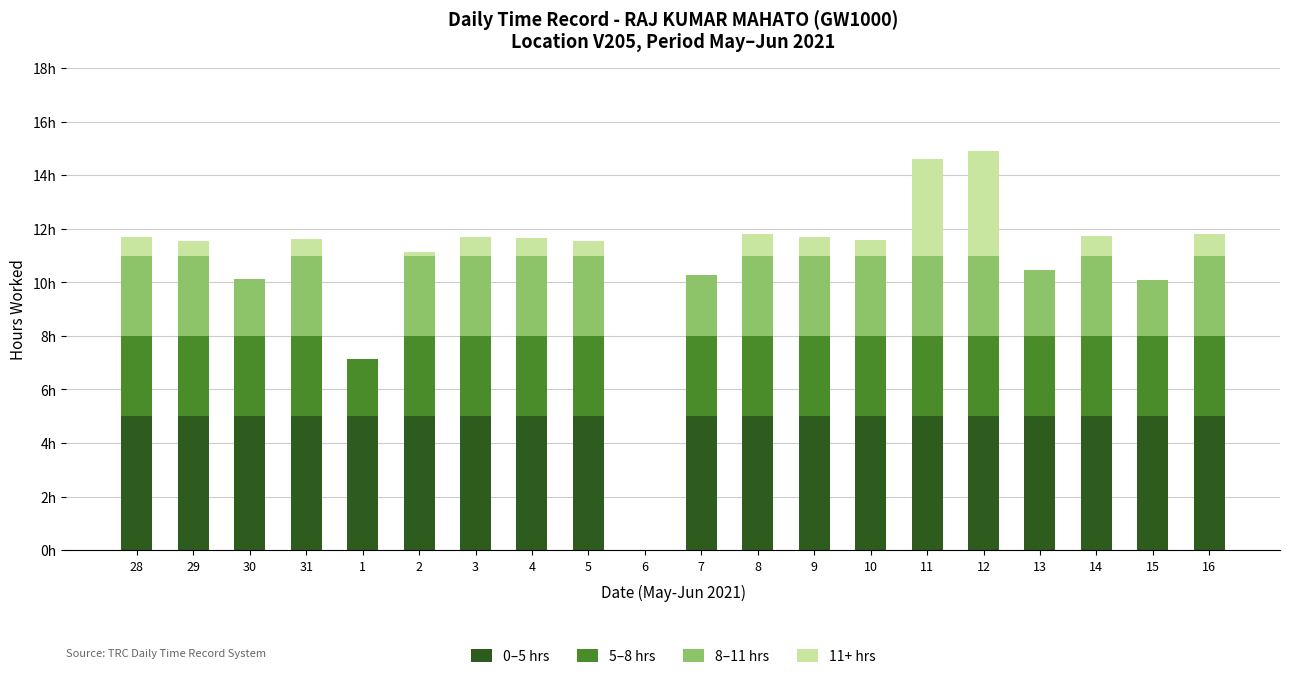

Which series has the largest total across all categories?

0–5 hrs